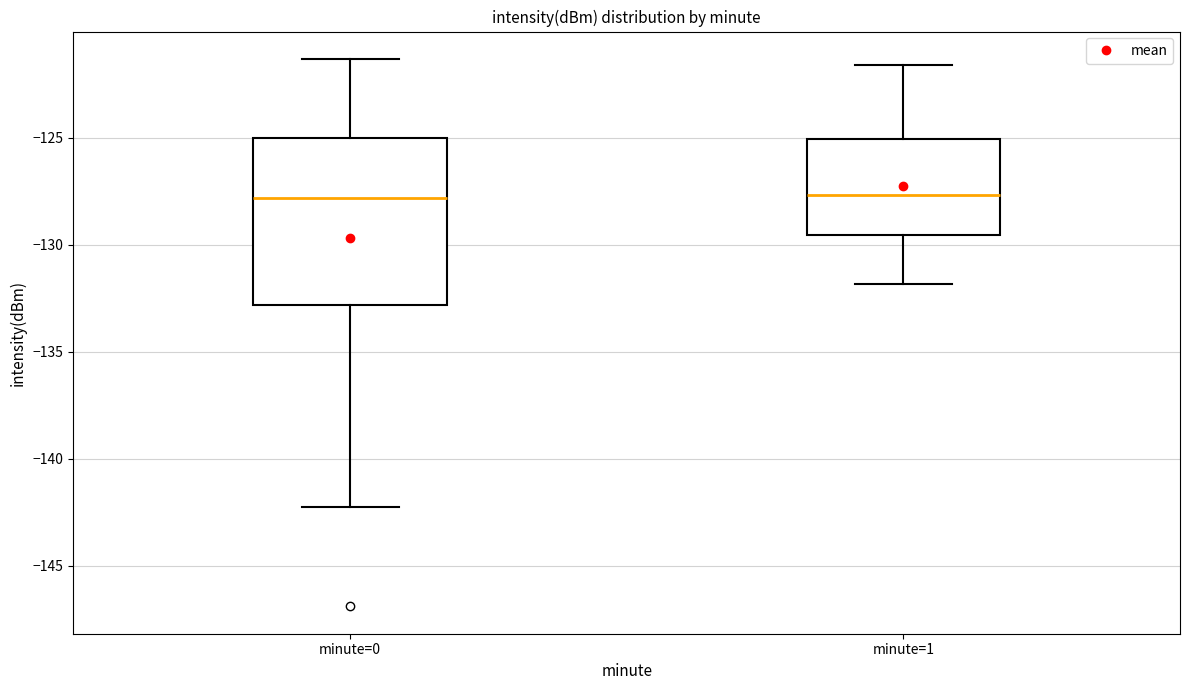

Where is the upper edge of the box for minute=1 on the y-axis? The values are not printed on the chart, so give them approximately, as read against the axis.

-125.0